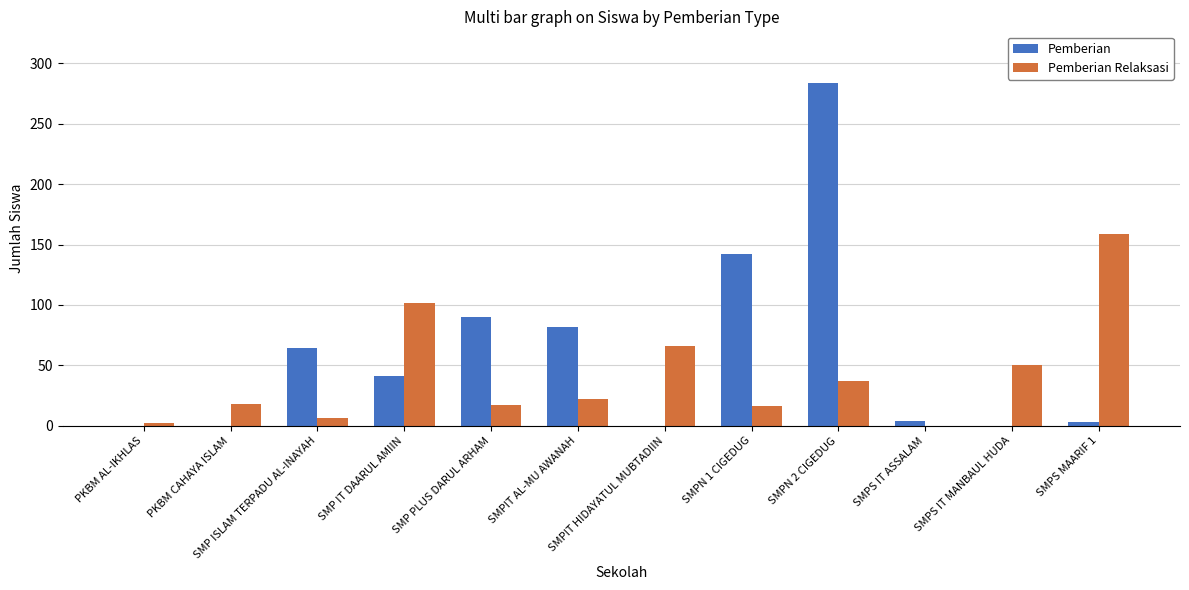

What is the difference between the Pemberian Relaksasi values at SMPN 1 CIGEDUG and SMPIT HIDAYATUL MUBTADIIN?

50